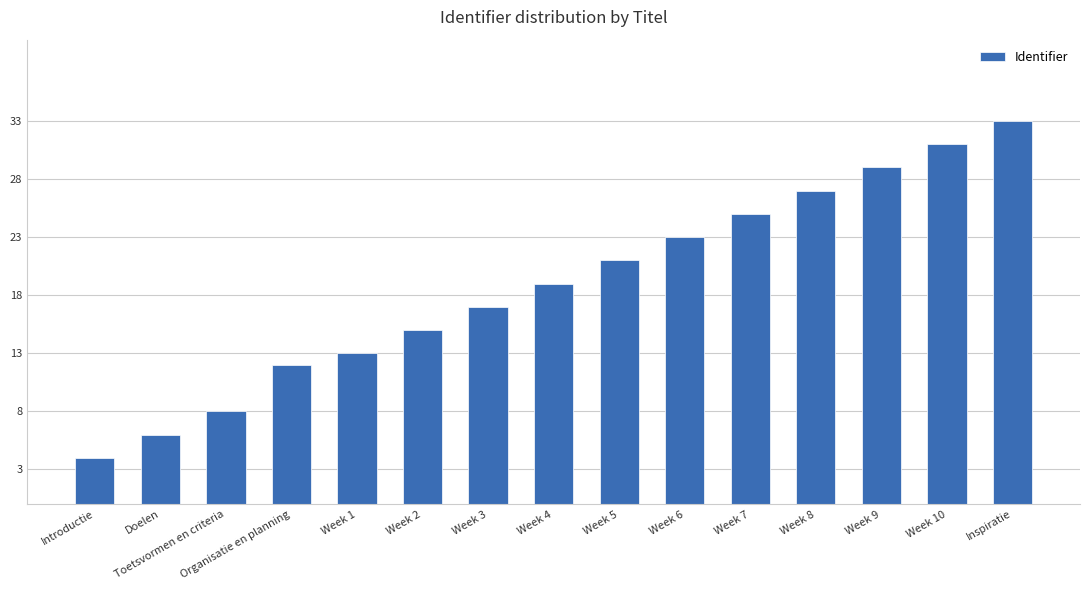

Which has a higher value, Toetsvormen en criteria or Introductie?

Toetsvormen en criteria